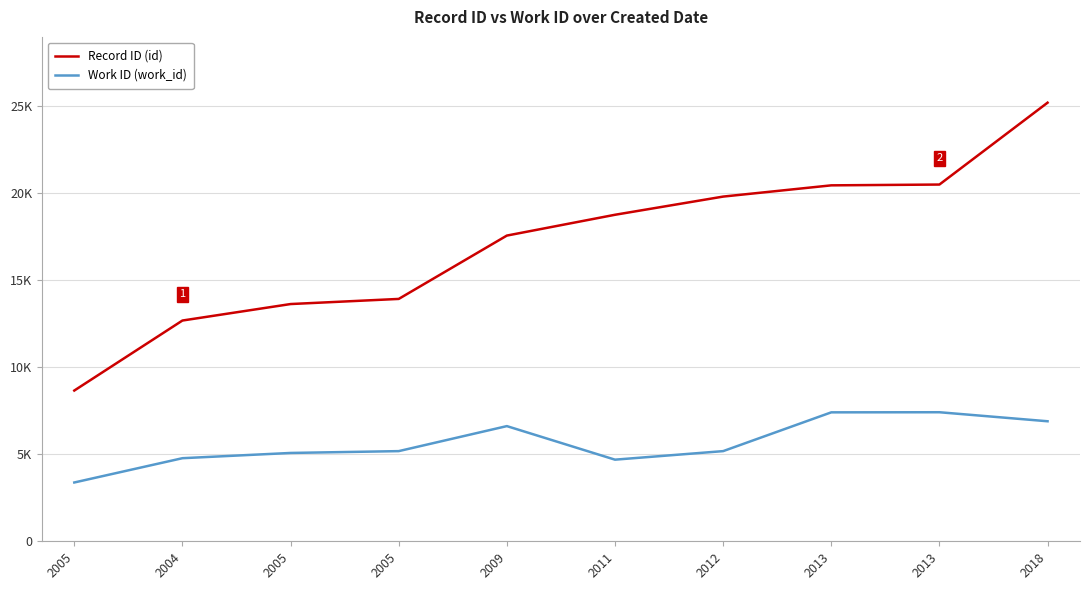

True or false: Work ID (work_id) has more than 2 points higher than both neighbors.

False